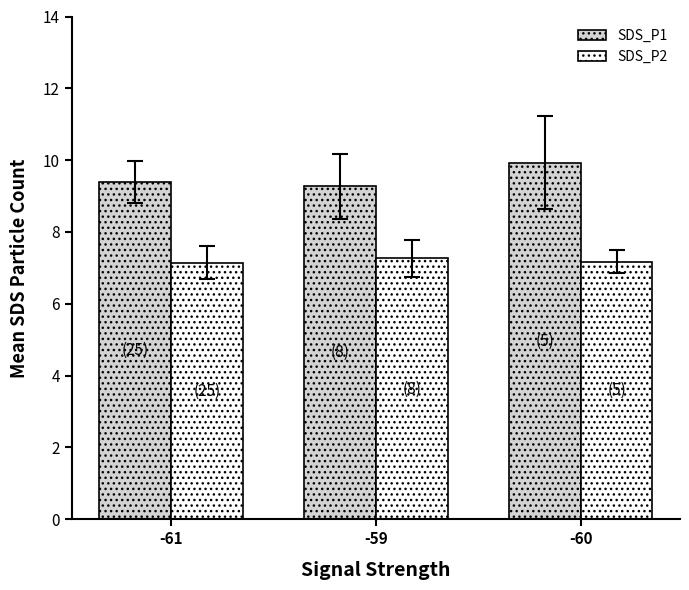

What is the difference between the SDS_P1 values at -59 and -61?

0.1